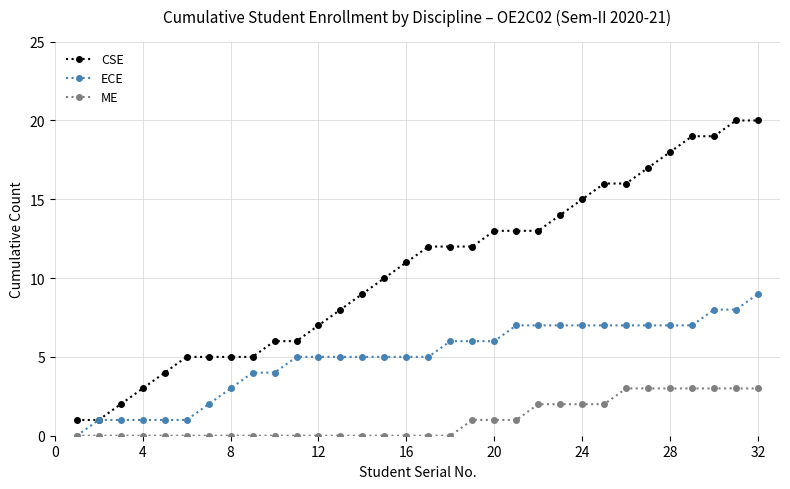

Rank the series by their average value, from highest to lowest.

CSE, ECE, ME